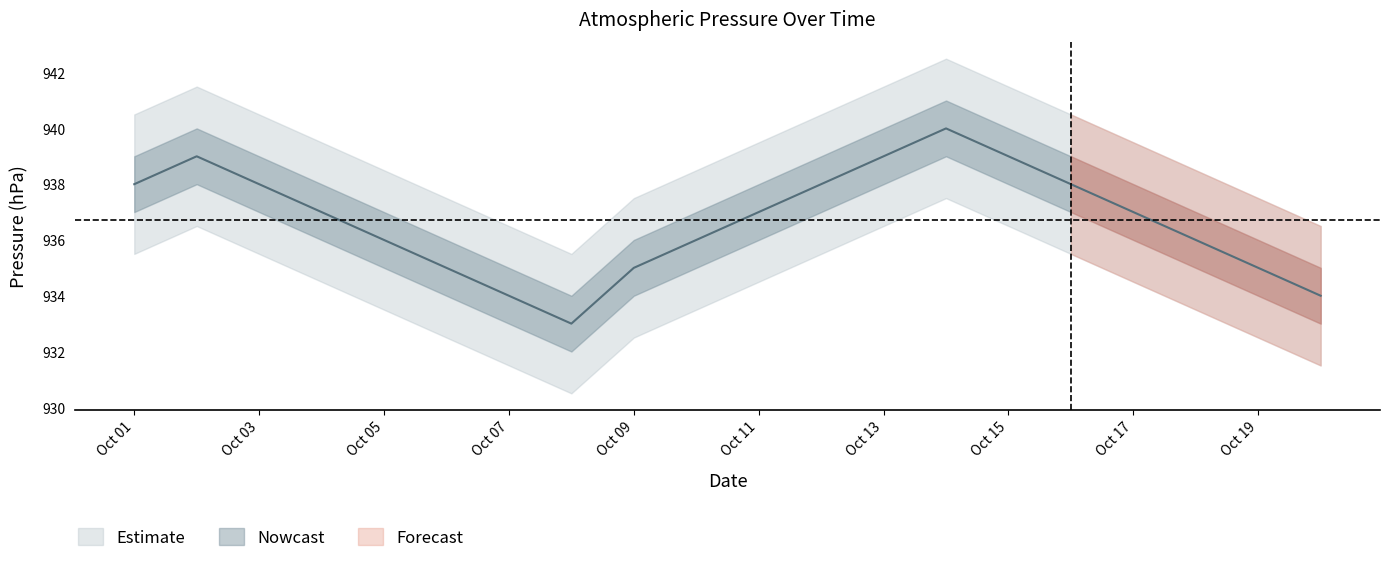

How many interior local valleys (lower than both neighbors) does the data have?

1